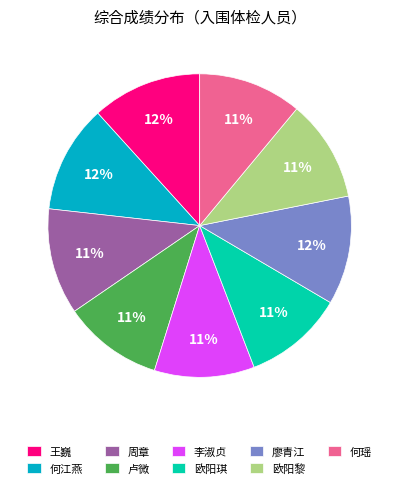

Combined, do 王巍 and 何江燕 account for over 50%?

No